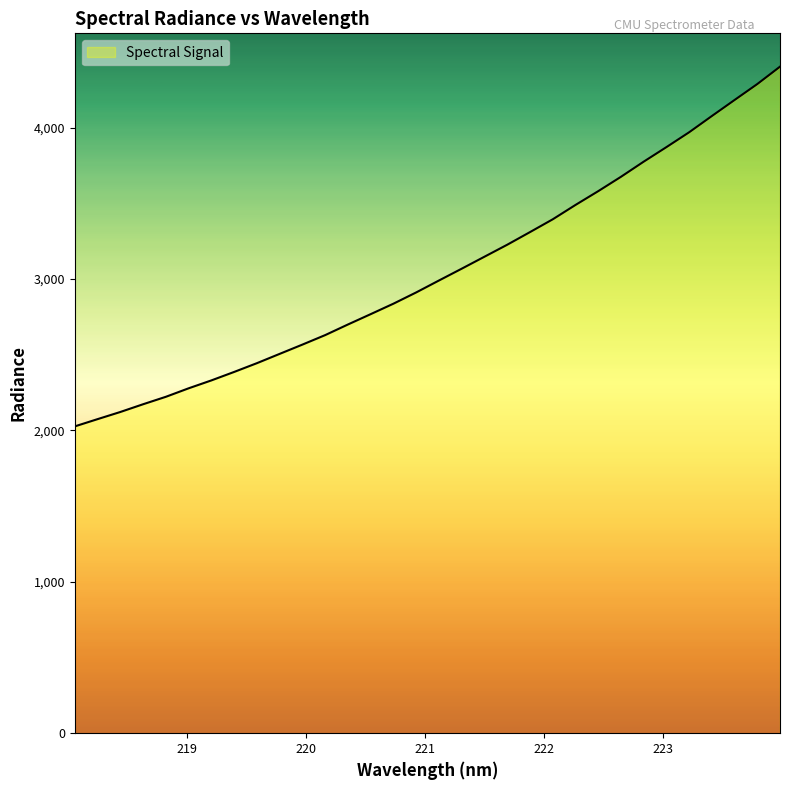

What is the difference between the maximum and minimum values?

2375.9